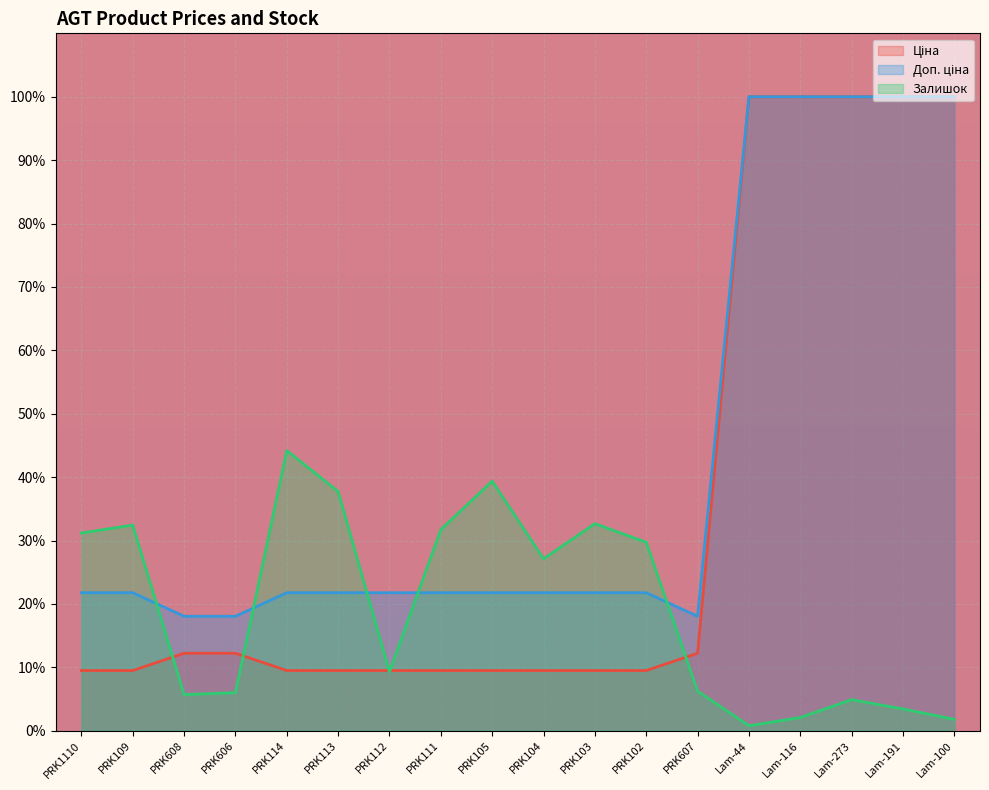

Reading left to right, transcribe all the data shown in this chart.

Ціна: 9.5	9.5	12.2	12.2	9.5	9.5	9.5	9.5	9.5	9.5	9.5	9.5	12.2	100.0	100.0	100.0	100.0	100.0
Доп. ціна: 21.8	21.8	18.1	18.1	21.8	21.8	21.8	21.8	21.8	21.8	21.8	21.8	18.1	100.0	100.0	100.0	100.0	100.0
Залишок: 31.2	32.4	5.7	6.0	44.2	37.7	9.3	31.7	39.4	27.1	32.7	29.7	6.3	0.8	2.1	4.9	3.4	1.8